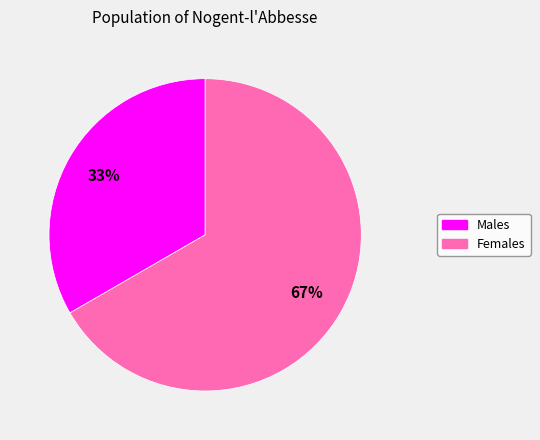

Is there a majority slice in this chart?

Yes